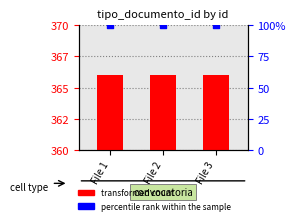

Which series reaches the maximum Y coordinate?

transformed count